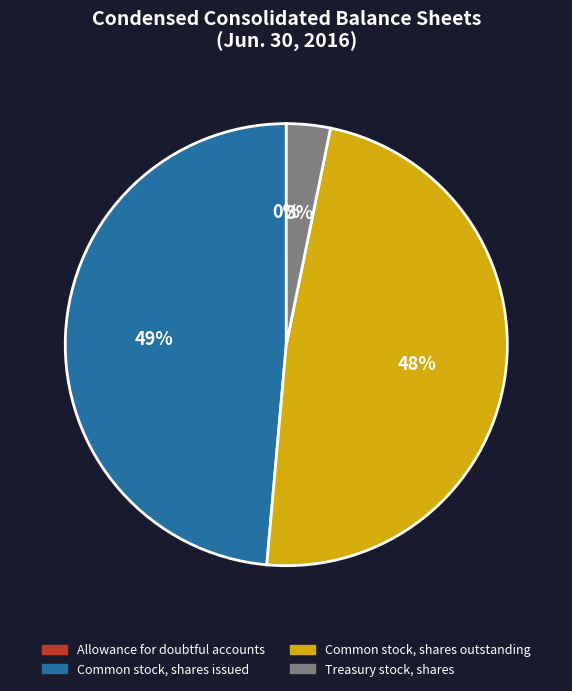

To the nearest percent, what is the difference between the largest and smallest slice percentages?

49%